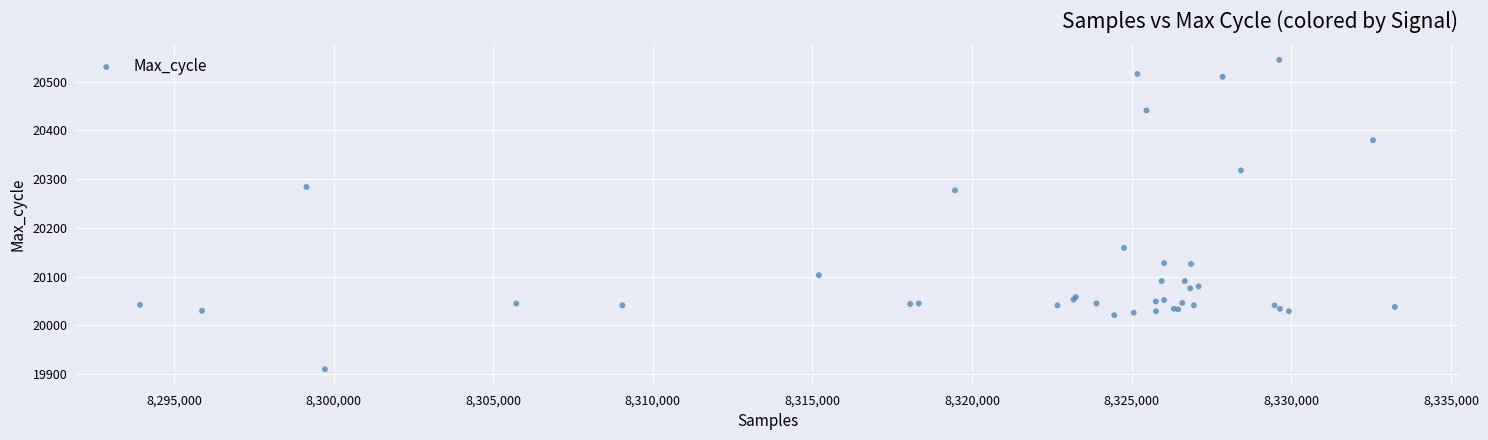

What Y value in the scatter plot is closest to 20227?

20277